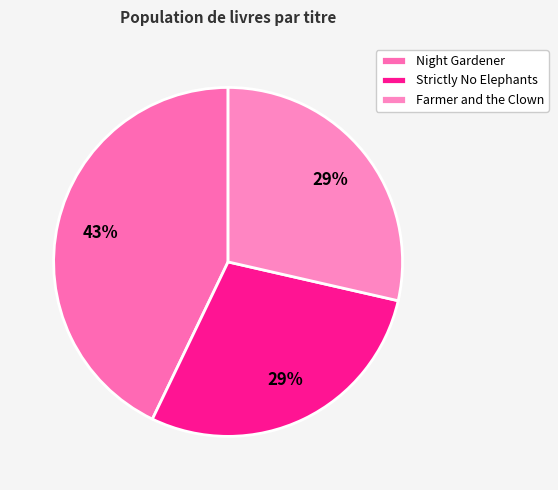

To the nearest percent, what percentage of the pie is Strictly No Elephants?

29%